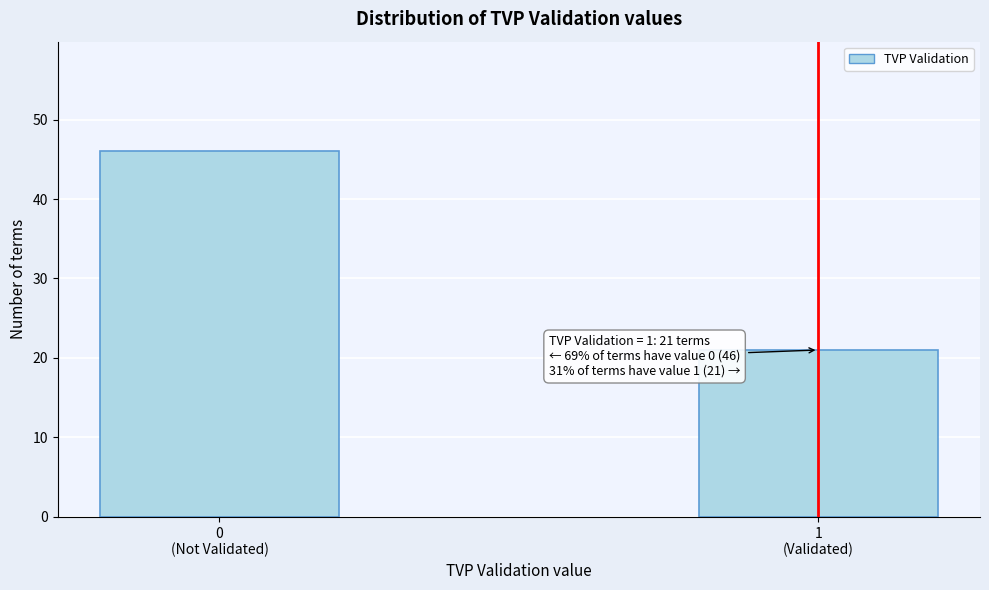

Reading left to right, what are all the values shown in this chart?

46	21